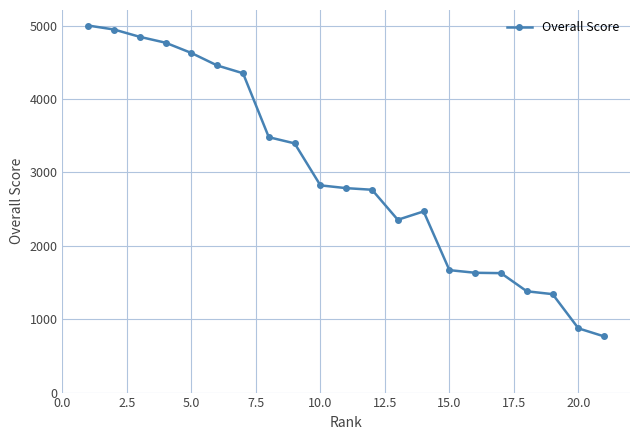

What is the value of the 17th point from the left?

1627